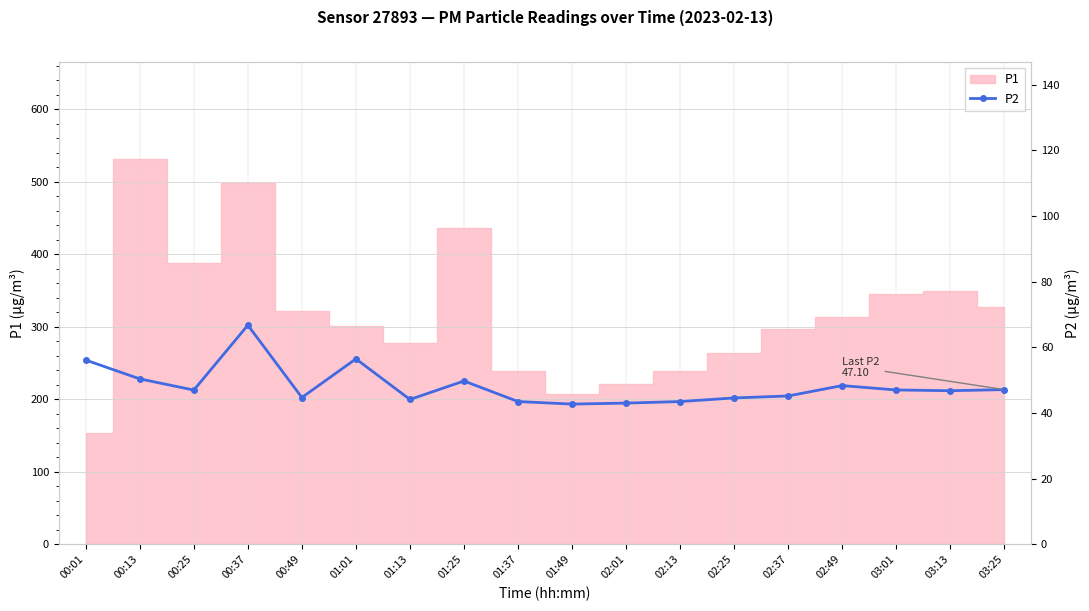

What is the change in value from 00:01 to 03:01?

-9.1